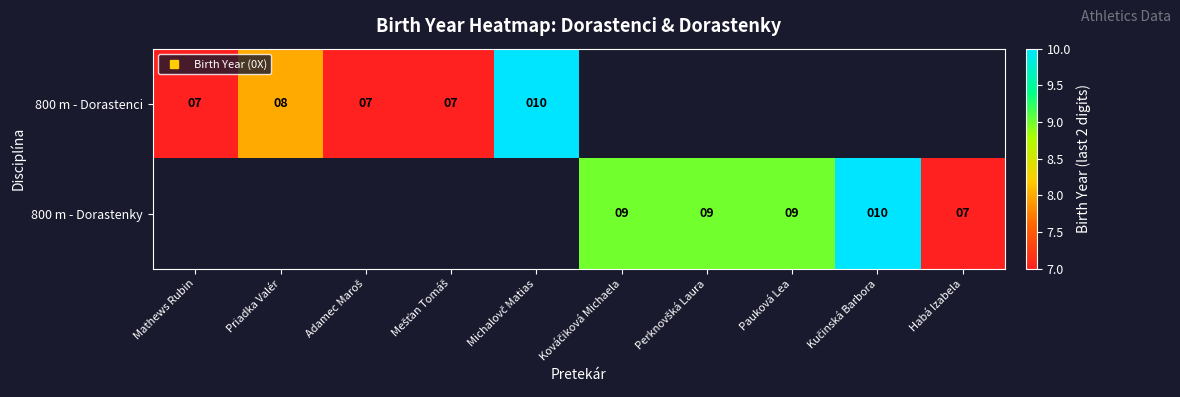

Which category has the highest value across all series?

Michalovč Matias